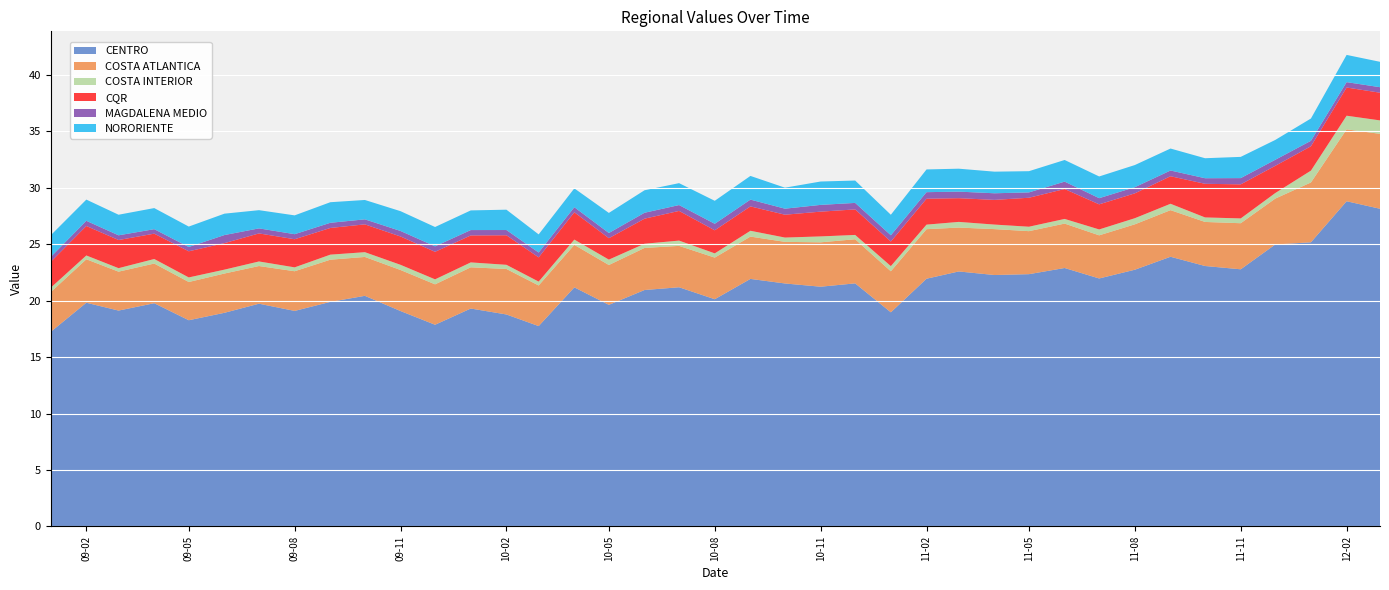

Reading left to right, what are all the values shown in this chart?

CENTRO: 17.2	19.8	19.1	19.8	18.3	18.9	19.7	19.1	19.9	20.4	19.1	17.9	19.3	18.8	17.7	21.2	19.6	20.9	21.2	20.1	21.9	21.5	21.2	21.5	19.0	21.9	22.6	22.3	22.3	22.9	22.0	22.7	23.9	23.1	22.8	25.0	25.2	28.8	28.1
COSTA ATLANTICA: 3.5	3.9	3.4	3.5	3.4	3.5	3.3	3.5	3.7	3.4	3.6	3.6	3.7	4.0	3.6	3.8	3.5	3.7	3.7	3.7	3.7	3.7	3.9	3.9	3.6	4.4	3.9	4.1	3.8	3.9	3.8	4.0	4.1	3.9	4.1	4.1	5.3	6.4	6.6
COSTA INTERIOR: 0.4	0.3	0.3	0.4	0.4	0.3	0.4	0.3	0.4	0.4	0.5	0.4	0.4	0.4	0.3	0.5	0.5	0.4	0.5	0.4	0.5	0.4	0.5	0.4	0.5	0.4	0.5	0.4	0.4	0.4	0.5	0.5	0.6	0.4	0.4	0.5	1.0	1.2	1.2
CQR: 2.3	2.6	2.5	2.2	2.3	2.3	2.5	2.5	2.4	2.5	2.5	2.4	2.4	2.6	2.1	2.4	1.9	2.2	2.6	2.0	2.2	2.0	2.2	2.3	2.2	2.3	2.1	2.2	2.6	2.7	2.2	2.2	2.4	3.0	3.0	2.4	2.2	2.5	2.5
MAGDALENA MEDIO: 0.4	0.5	0.4	0.4	0.4	0.7	0.4	0.4	0.5	0.4	0.5	0.5	0.5	0.5	0.4	0.4	0.5	0.5	0.5	0.6	0.6	0.5	0.6	0.6	0.6	0.6	0.6	0.6	0.5	0.7	0.5	0.5	0.5	0.5	0.6	0.5	0.5	0.5	0.5
NORORIENTE: 1.9	1.9	1.8	1.9	1.8	1.9	1.6	1.7	1.8	1.7	1.8	1.7	1.7	1.8	1.6	1.7	1.8	2.0	1.9	2.0	2.1	1.9	2.1	2.0	1.8	2.0	2.0	1.9	1.9	1.9	1.9	2.0	1.9	1.8	1.9	1.8	2.0	2.4	2.3